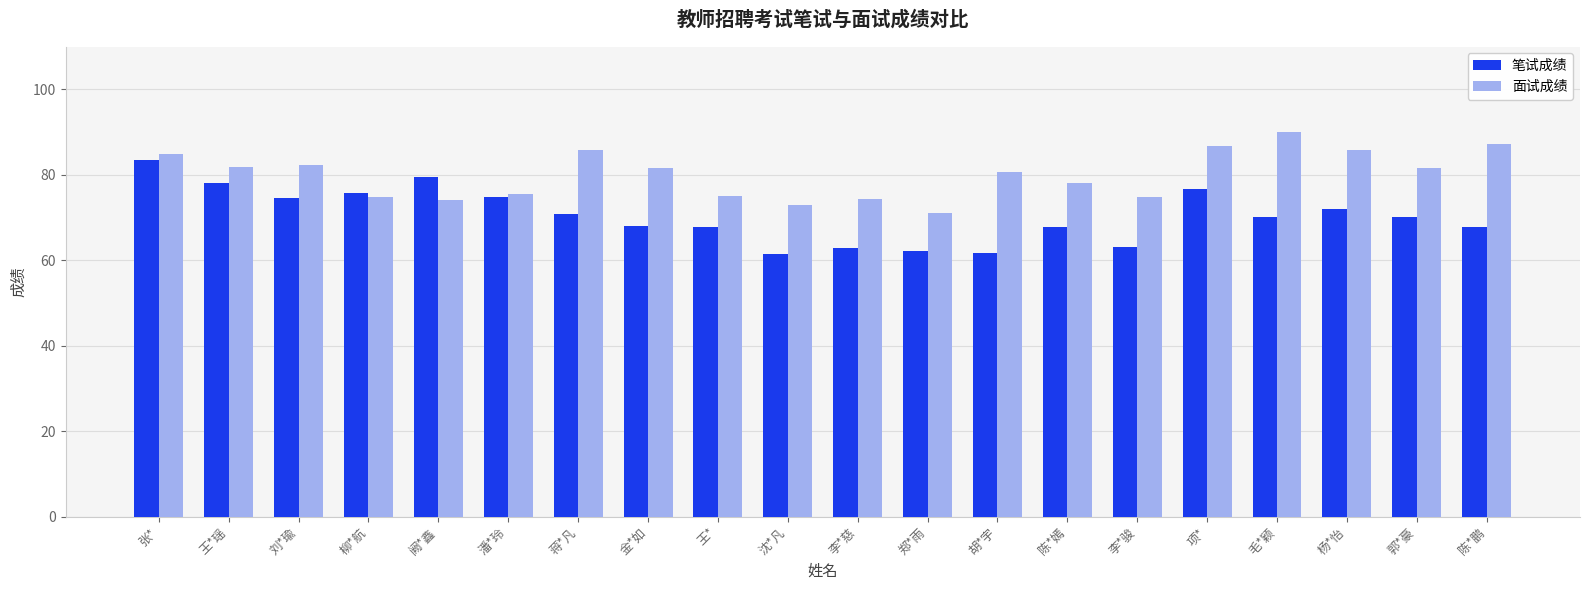

True or false: 面试成绩 has a value of 72.9 at 沈*凡.

True